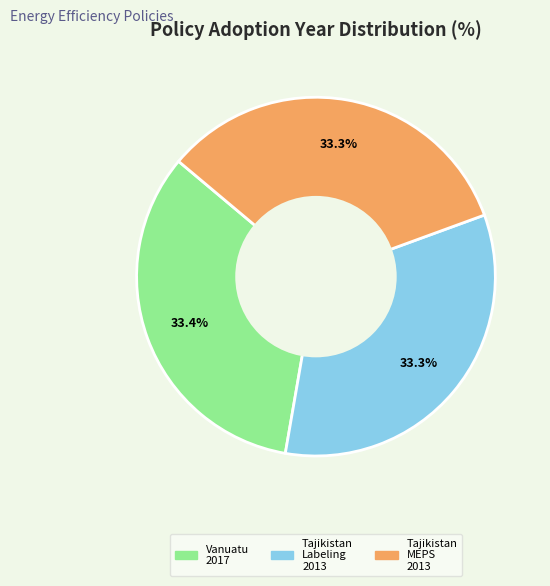

Do Tajikistan MEPS 2013 and Vanuatu 2017 together represent more than half of the pie?

Yes